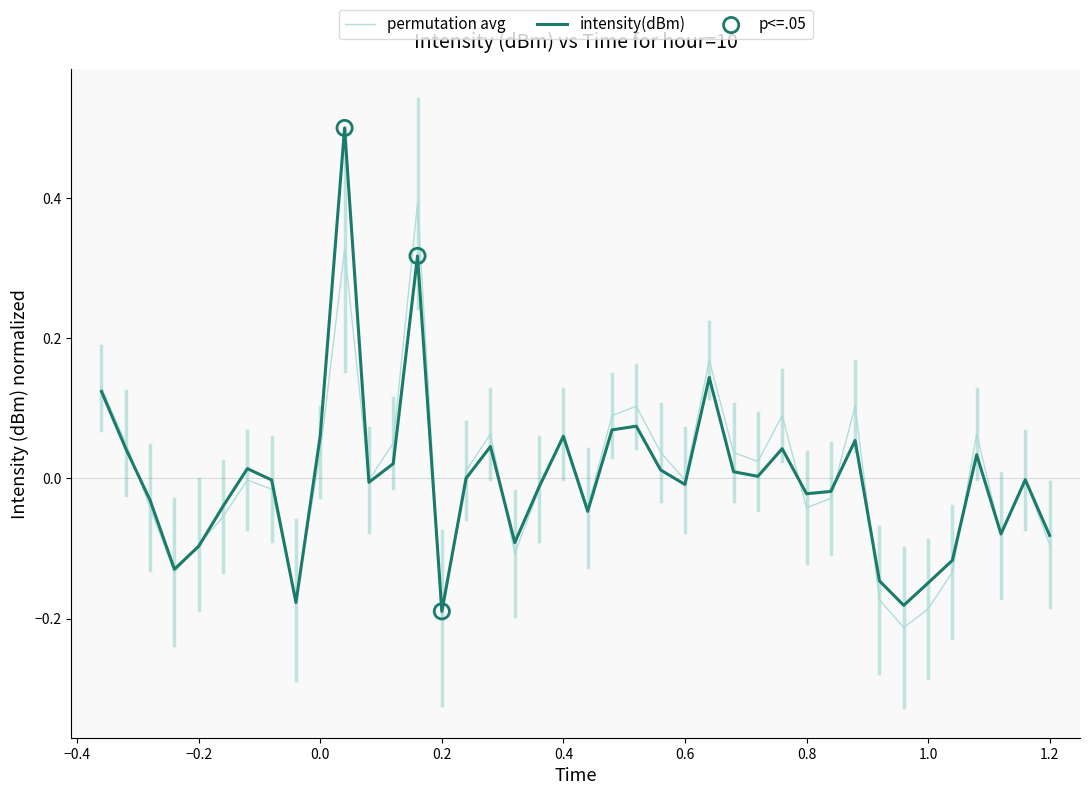

Rank the series by their maximum value, from lowest to highest.

permutation avg, intensity(dBm)